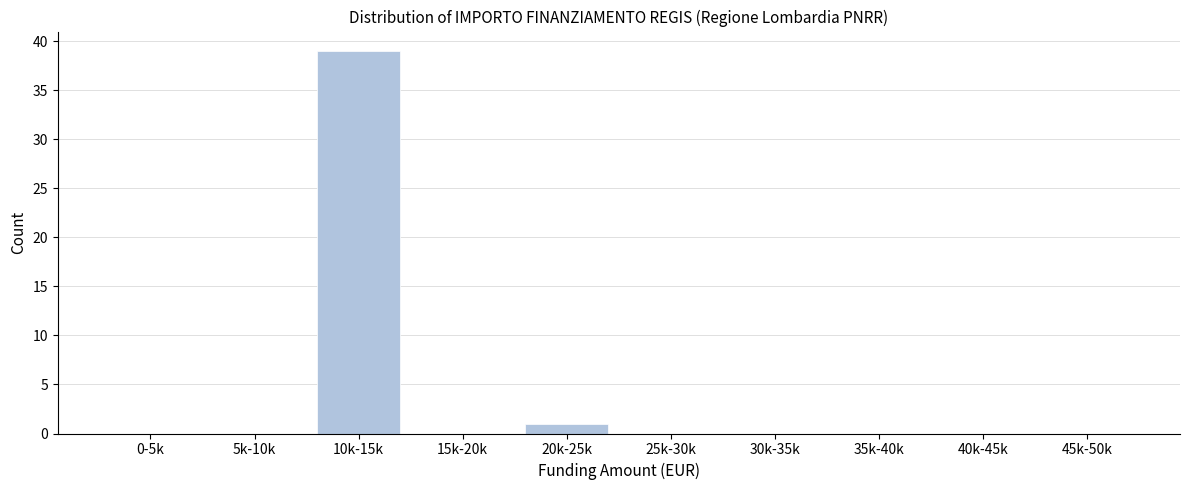

Reading left to right, what are all the values shown in this chart?

0-5k=0	5k-10k=0	10k-15k=39	15k-20k=0	20k-25k=1	25k-30k=0	30k-35k=0	35k-40k=0	40k-45k=0	45k-50k=0